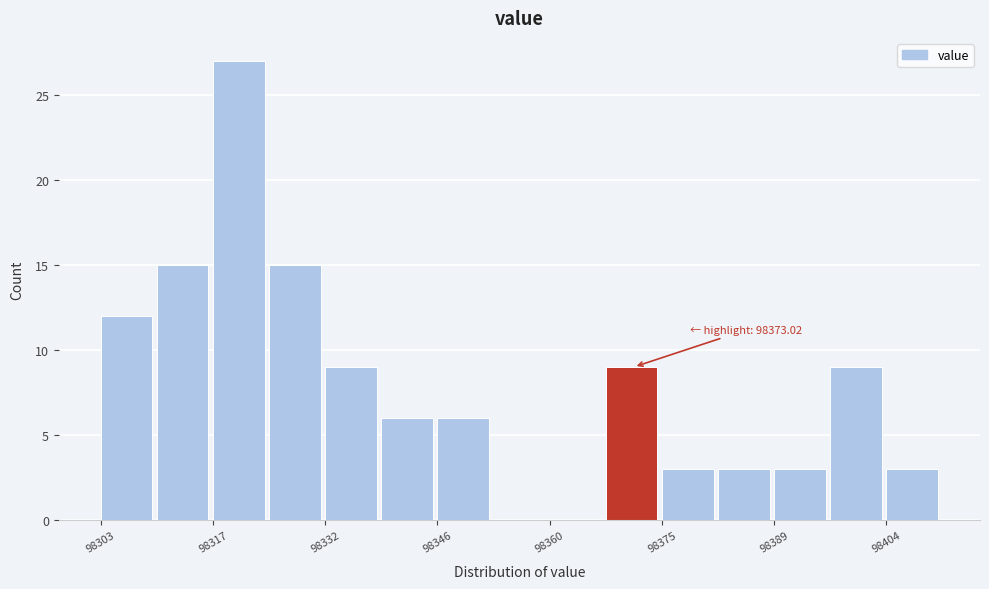

Around what value on the x-axis is the tallest bar? Give the approximate position of its centre, as read against the axis.

98320